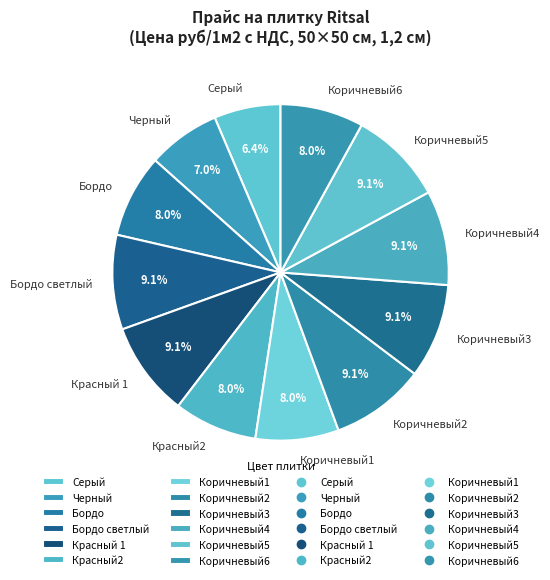

True or false: Черный accounts for 1% of the total.

False